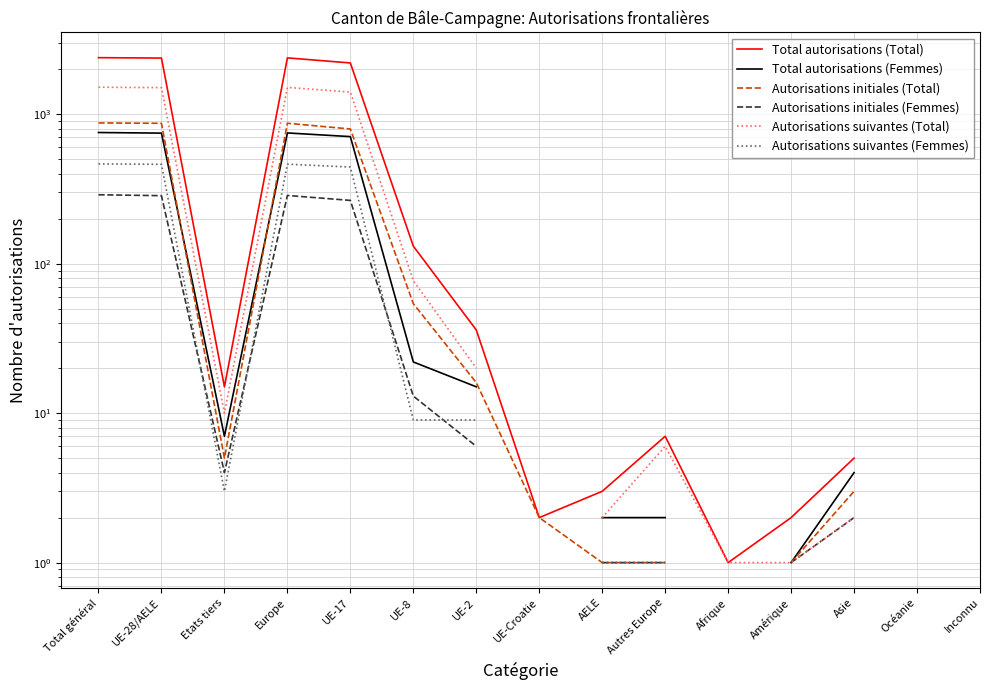

What is the label of the 11th point from the left?

Afrique